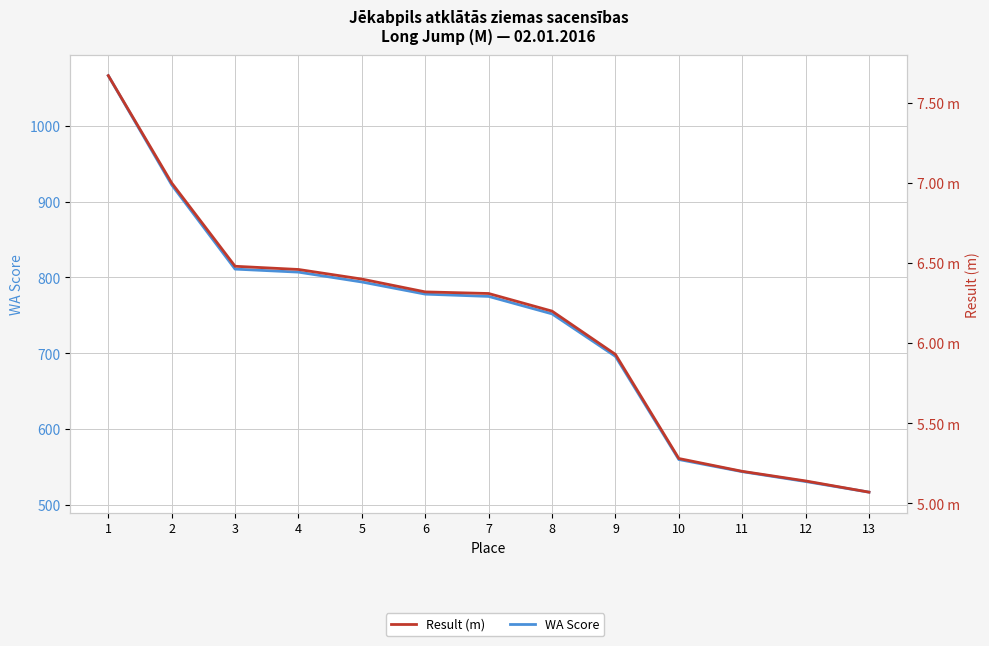

What is the lowest value of the WA Score series?

517.0